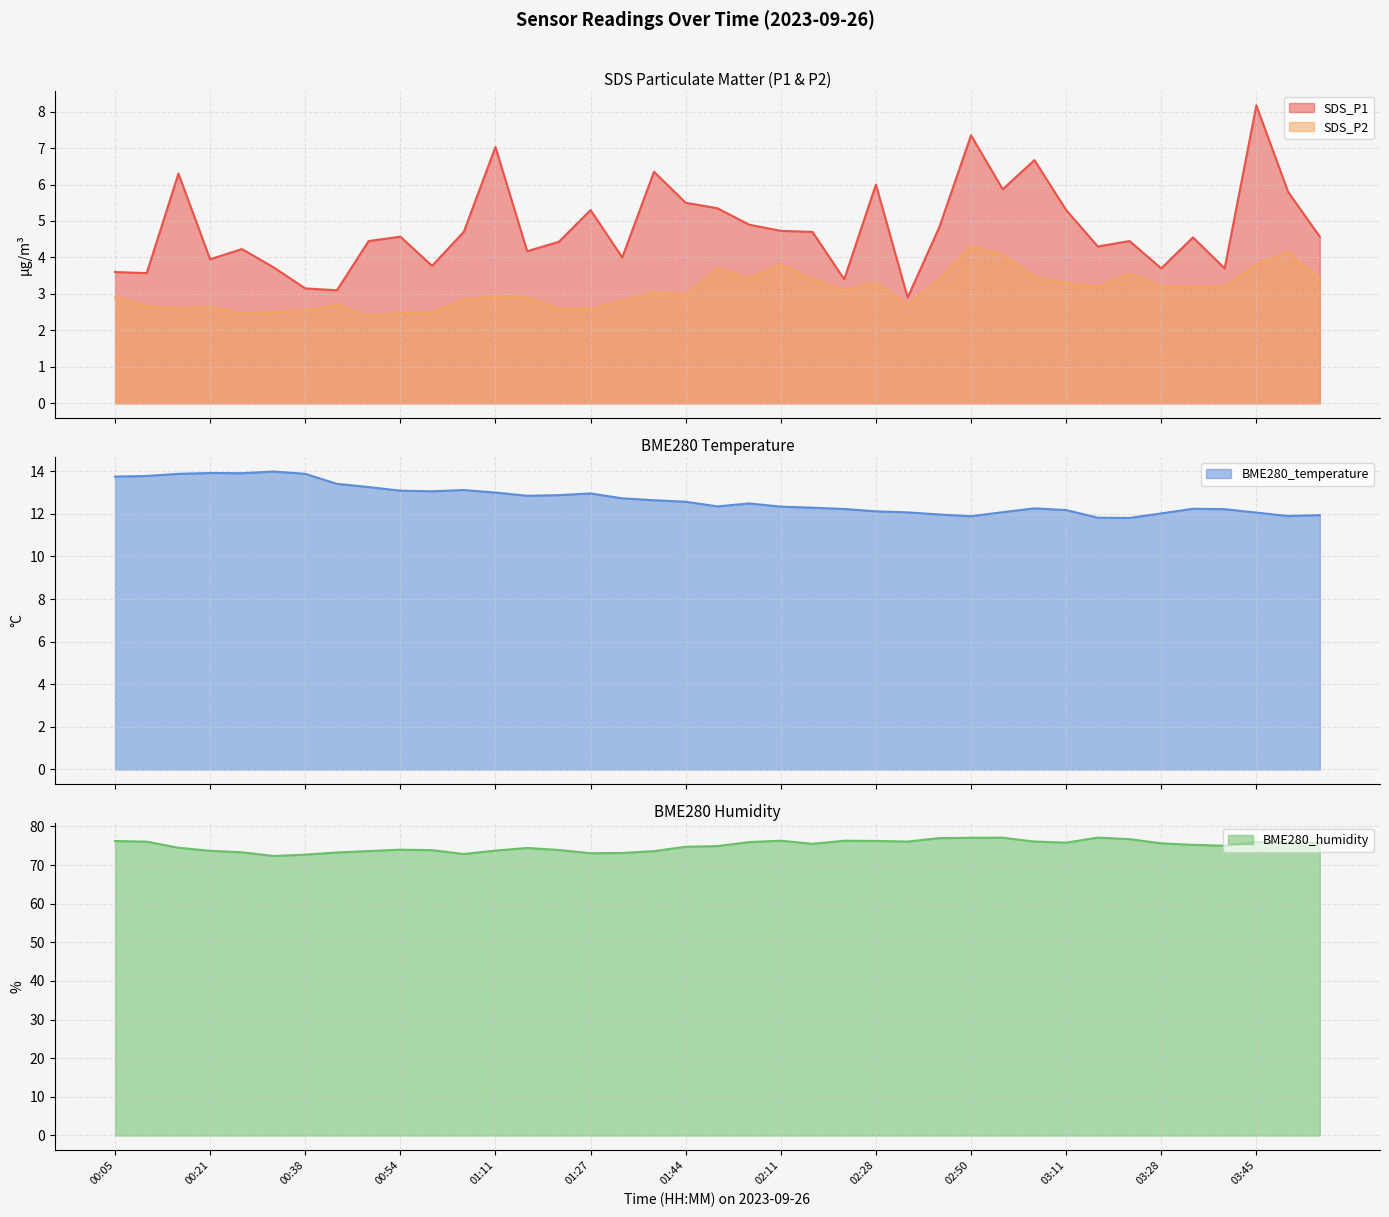

At which category is the sum across all series the highest?

02:50